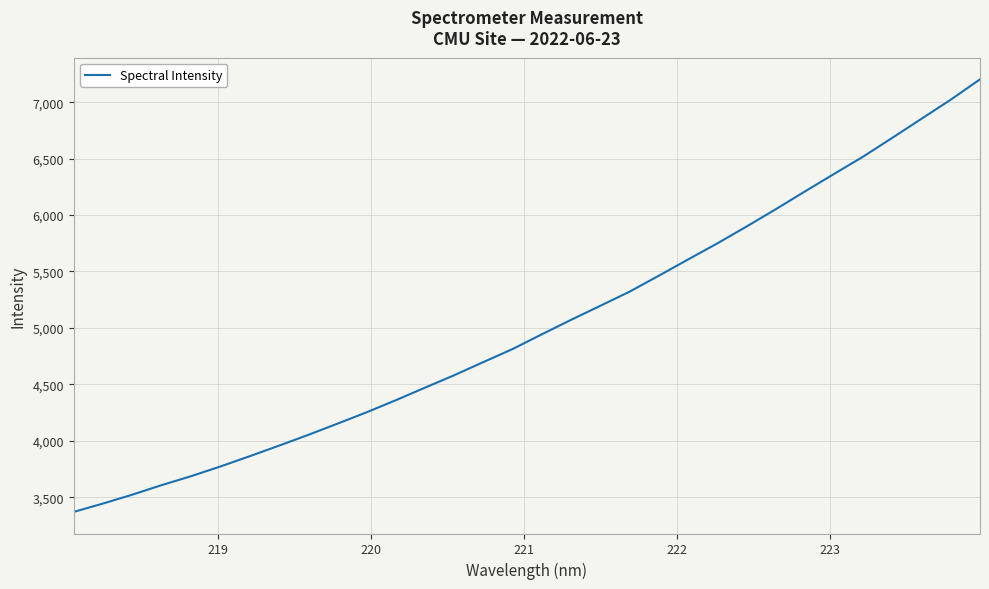

What is the minimum value shown in the chart?

3369.5